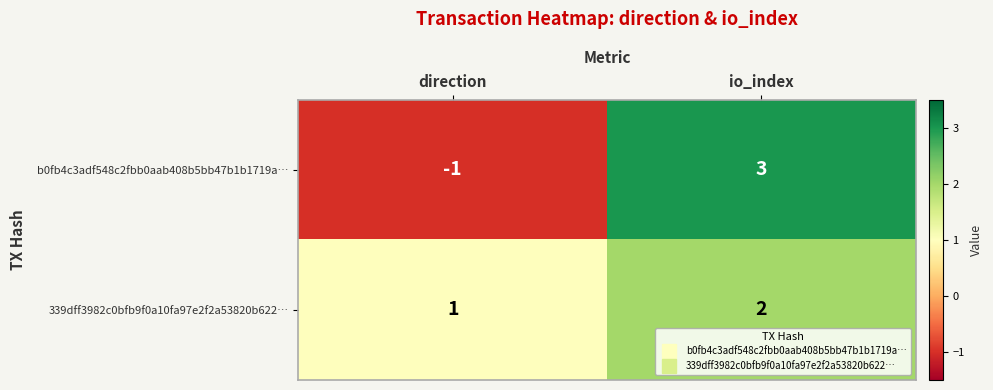

Which category has the lowest value across all series?

direction